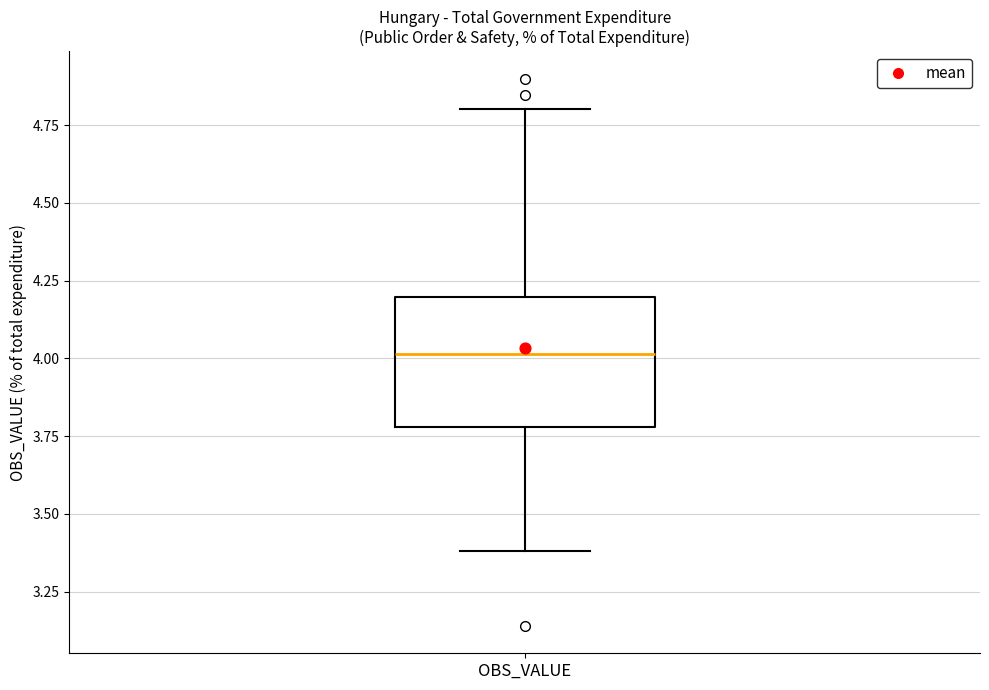

Transcribe this box plot: give where the median line is, the range the box spans, and where the two whiskers end, as read against the y-axis. The values are not printed on the chart, so give them approximately, as read against the axis.

median 4.0, box 3.8 to 4.2, whiskers 3.4 to 4.8